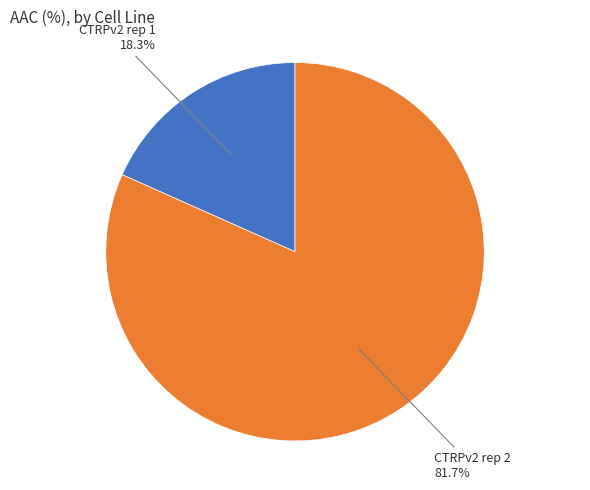

True or false: CTRPv2 rep 1 accounts for 18% of the total.

True